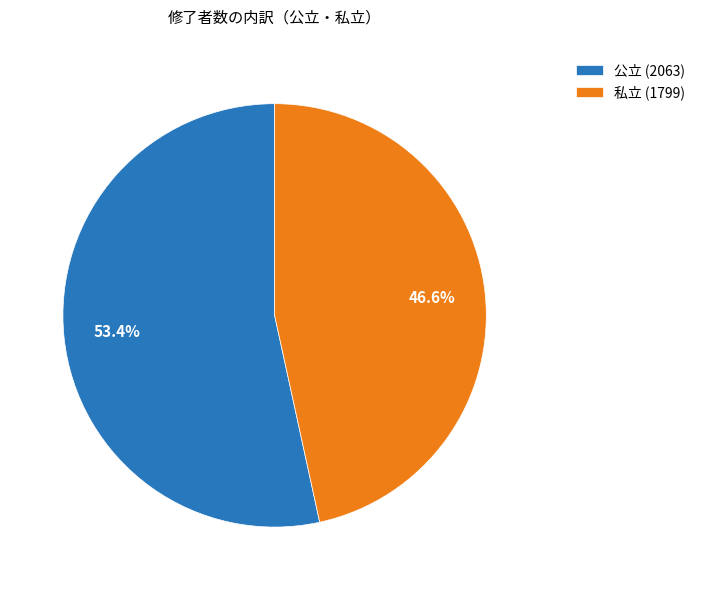

How many segments does this pie chart have?

2